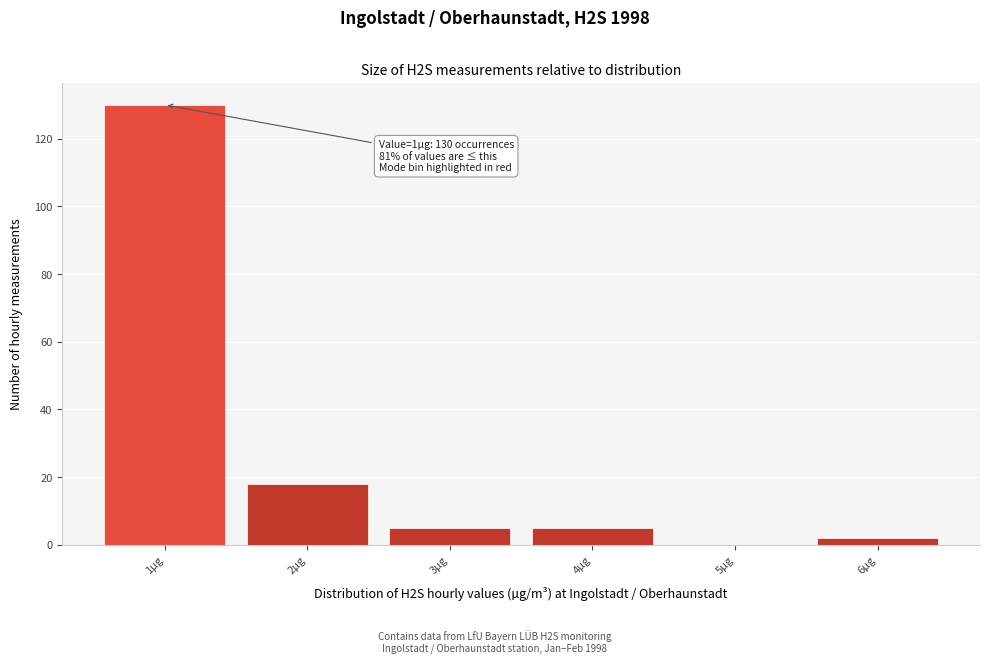

Reading left to right, list all the values displayed in this chart.

1µg=130	2µg=18	3µg=5	4µg=5	5µg=0	6µg=2